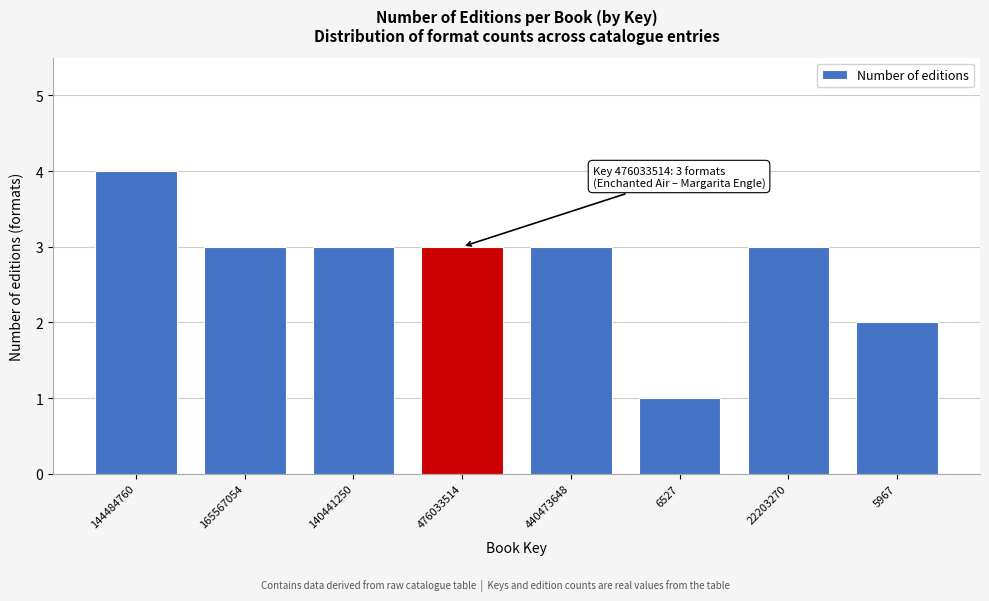

Reading left to right, list all the values displayed in this chart.

4	3	3	3	3	1	3	2